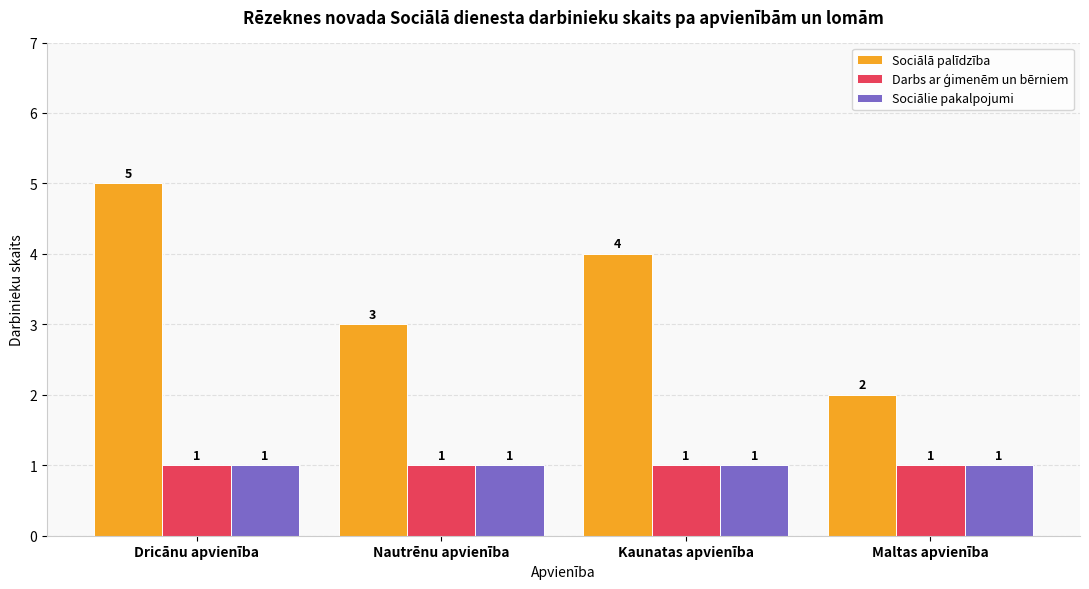

Rank the categories by Sociālā palīdzība value from highest to lowest.

Dricānu apvienība, Kaunatas apvienība, Nautrēnu apvienība, Maltas apvienība